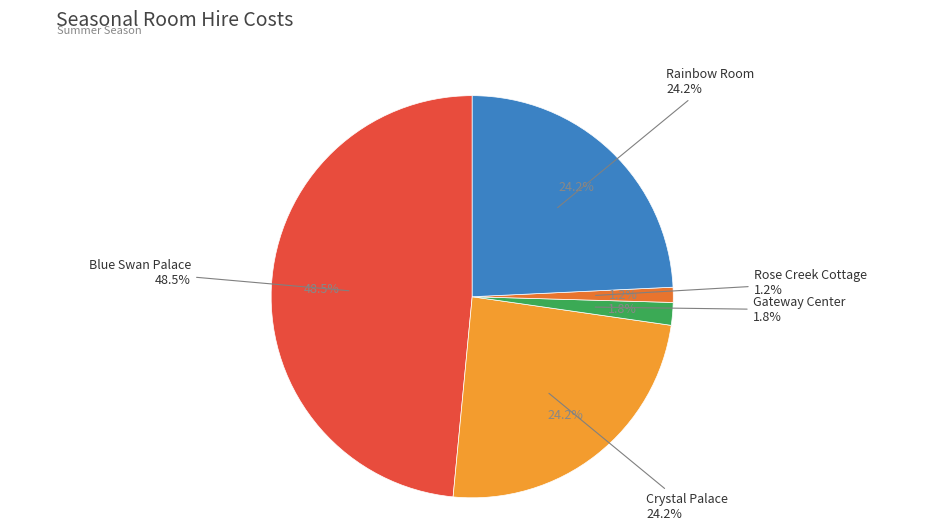

How many segments does this pie chart have?

5